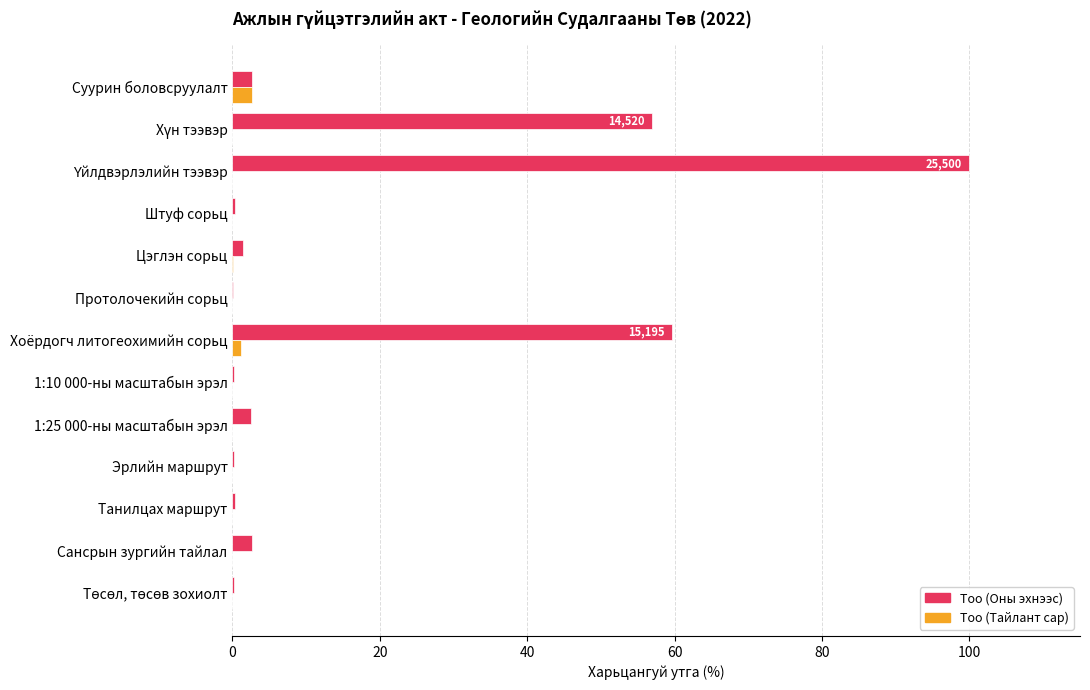

The Тоо (Тайлант сар) series shows 0.0 at Танилцах маршрут. True or false?

True